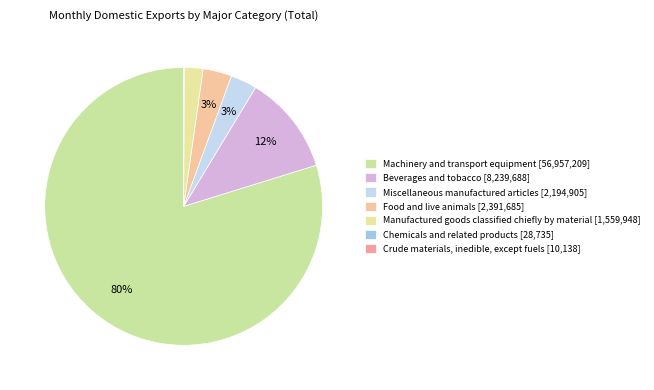

To the nearest percent, what is the difference between the largest and smallest slice percentages?

80%